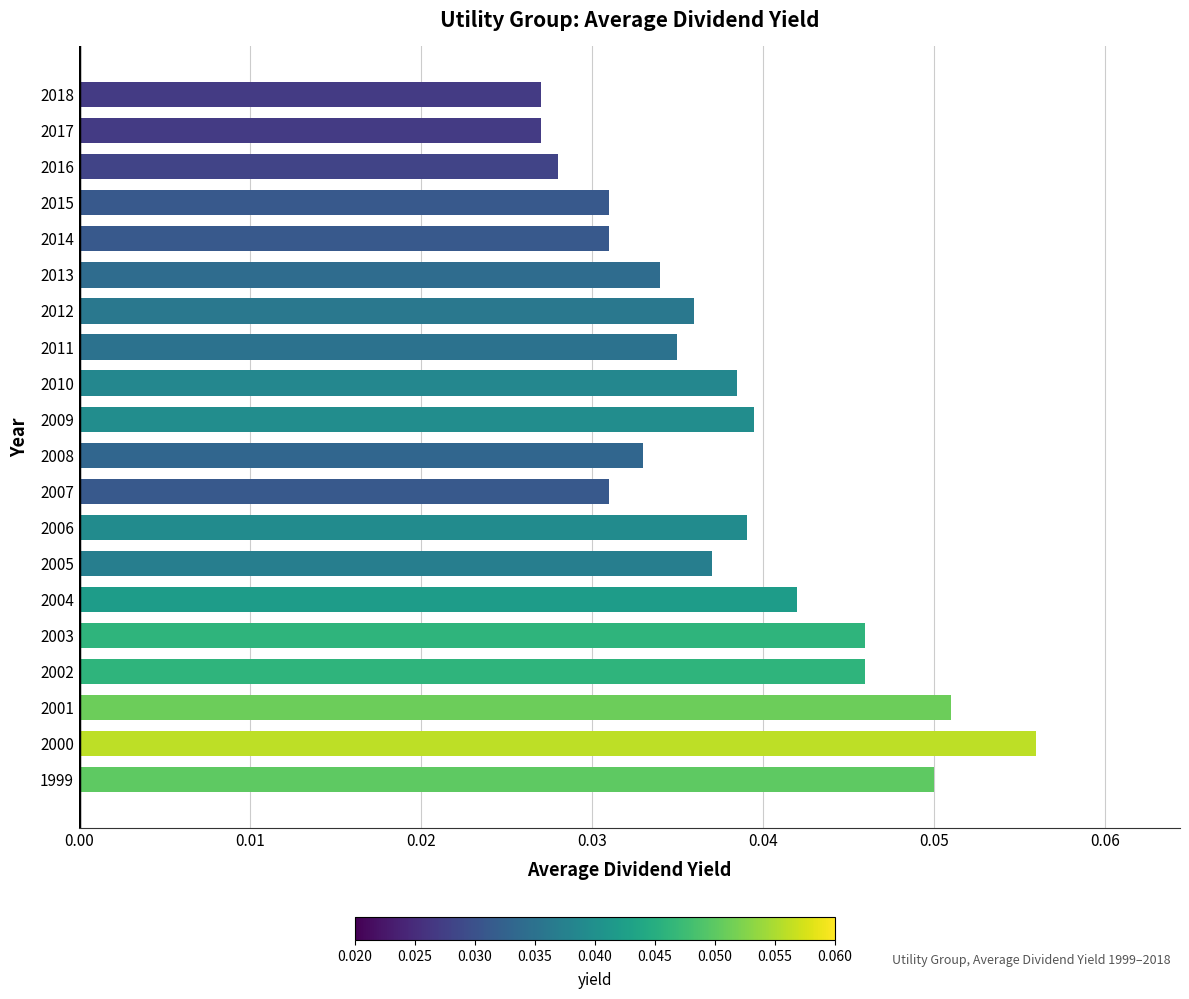

Is it true that the value at 1999 is 0.0?

False